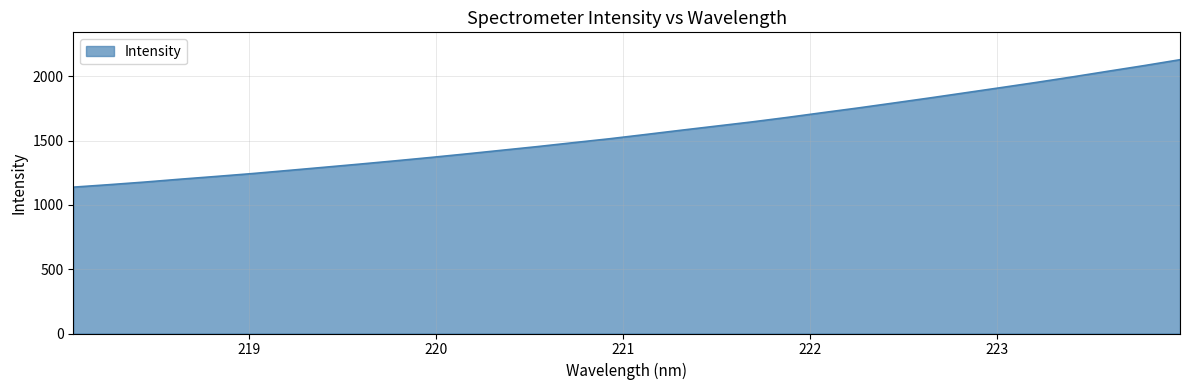

What is the greatest value displayed?

2129.5